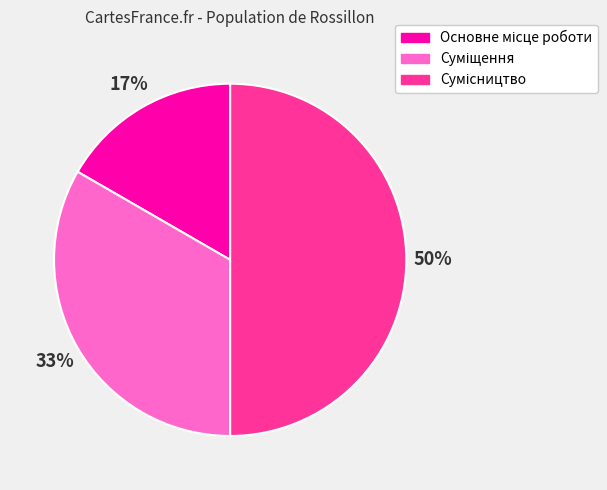

To the nearest percent, what is the difference between the largest and smallest slice percentages?

33%